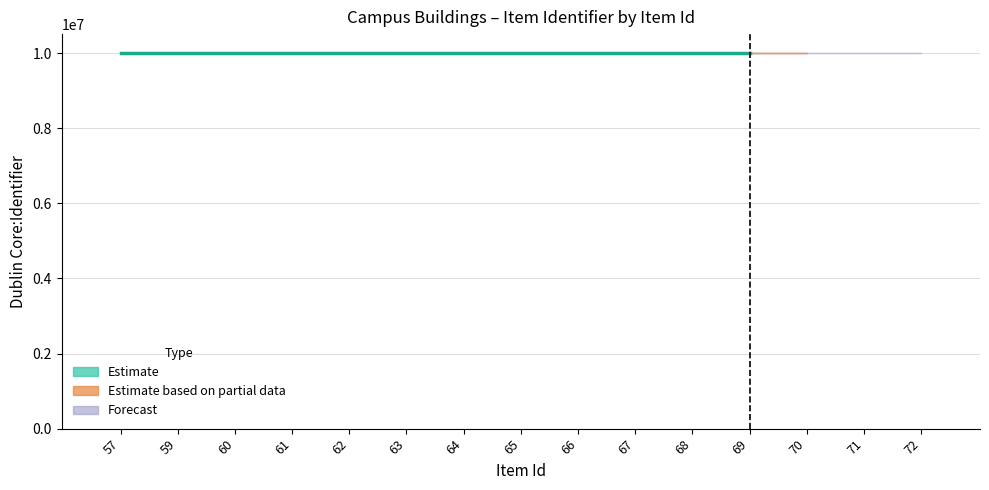

How many bars are there in total?

15